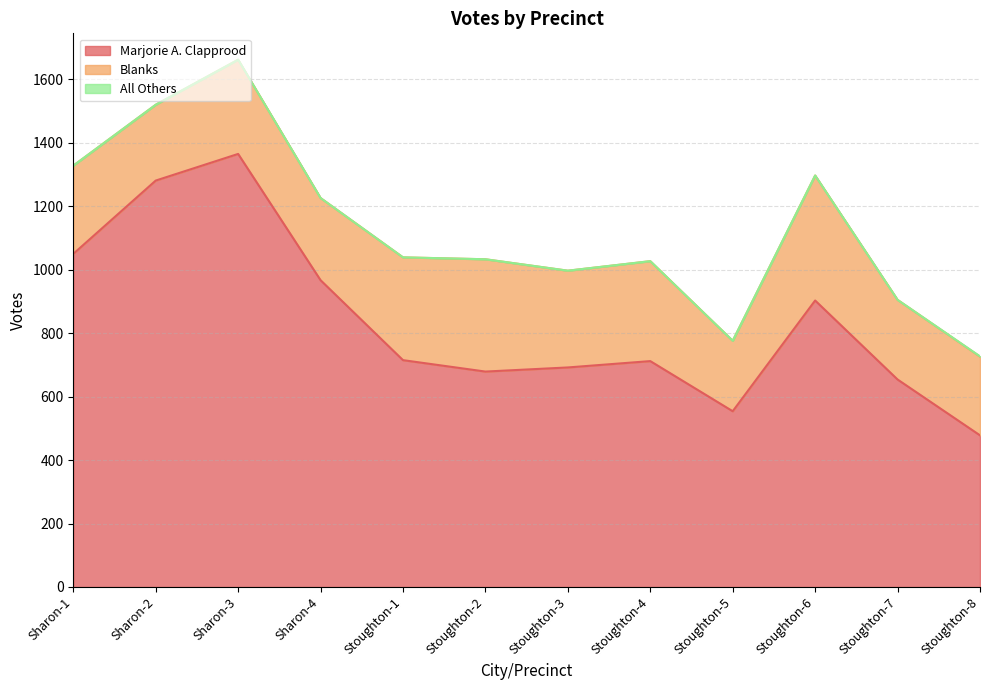

What are all the series names shown in the legend?

Marjorie A. Clapprood, Blanks, All Others